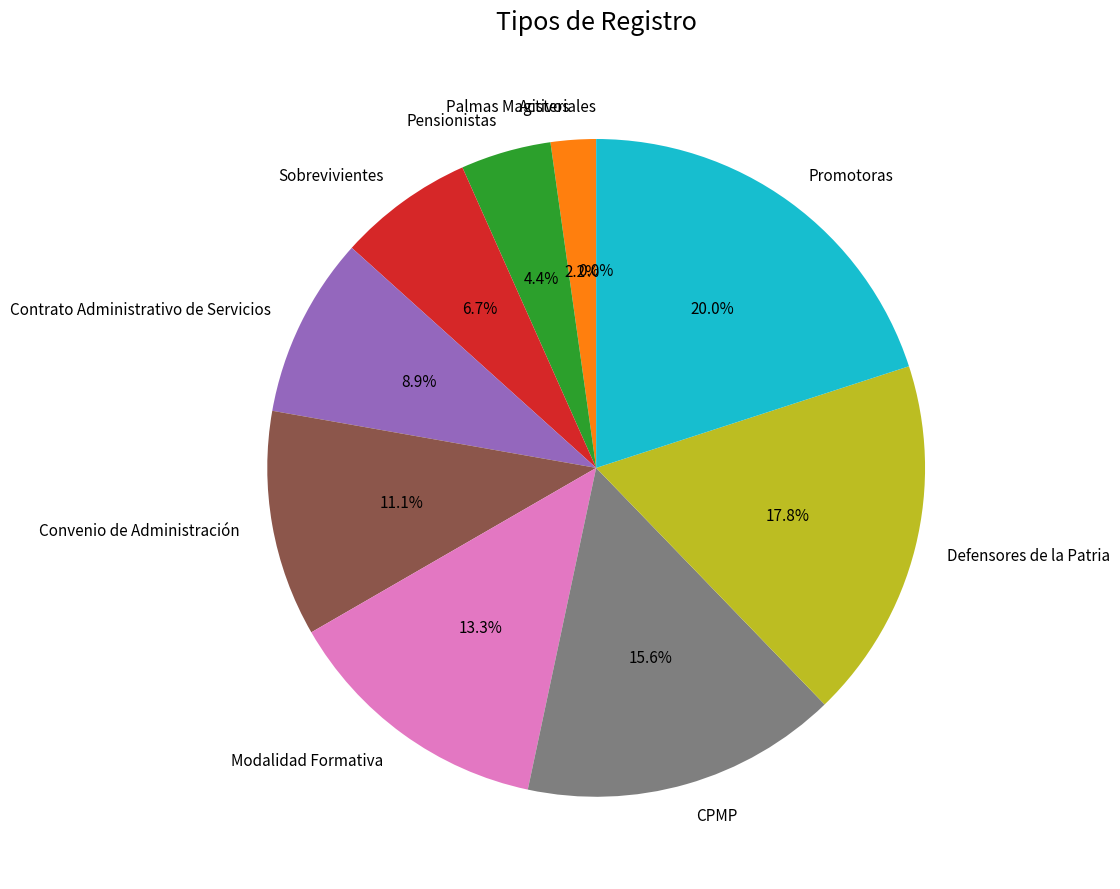

Is it true that Sobrevivientes is 7% of the pie?

True